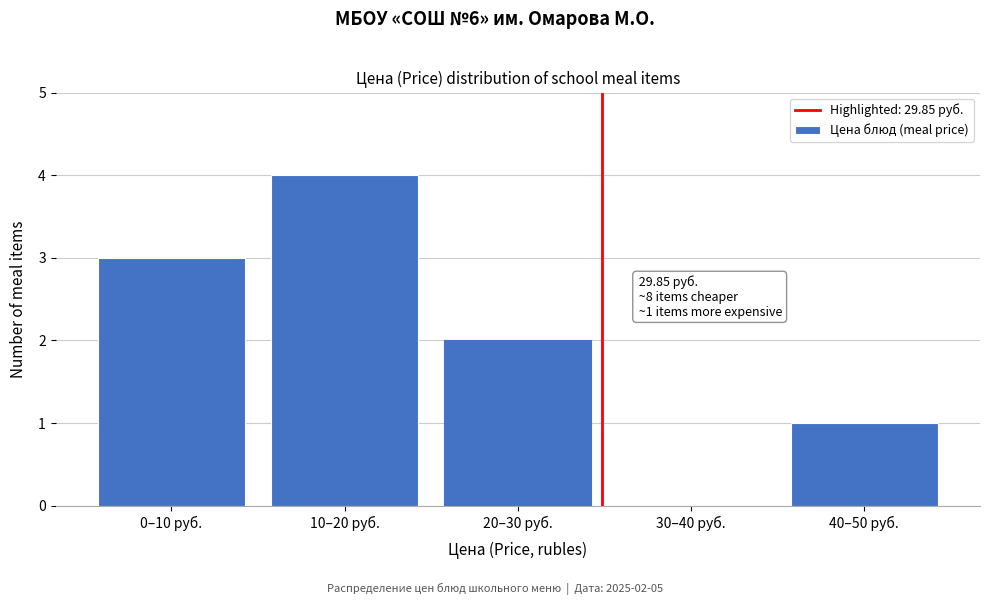

Reading left to right, what are all the values shown in this chart?

0–10 руб.=3	10–20 руб.=4	20–30 руб.=2	30–40 руб.=0	40–50 руб.=1